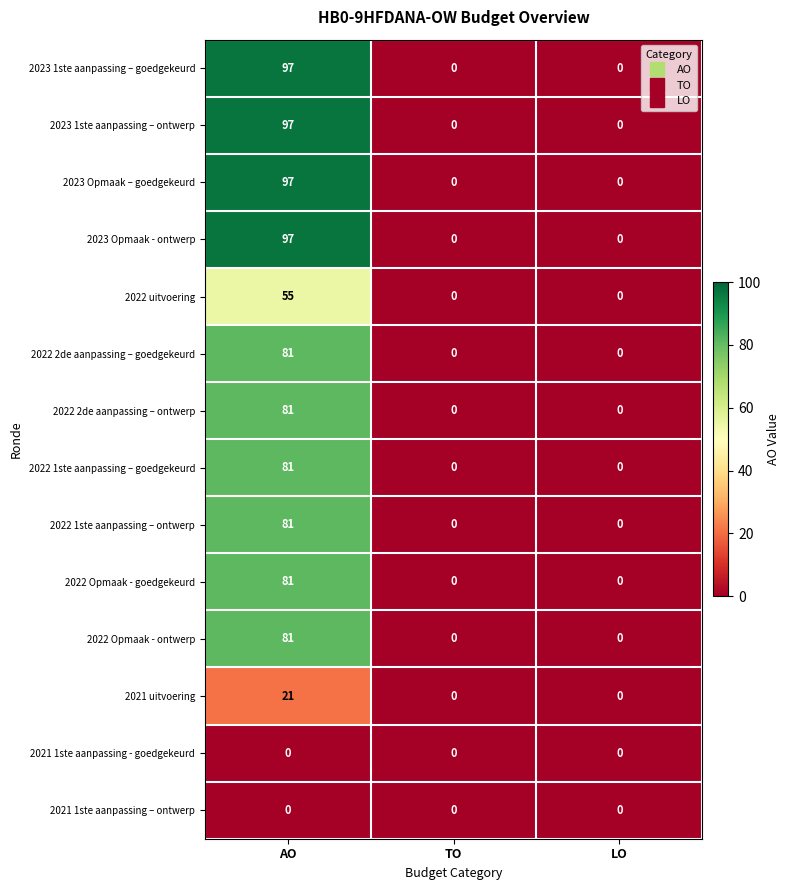

What is the difference between the highest and lowest values at AO?

97